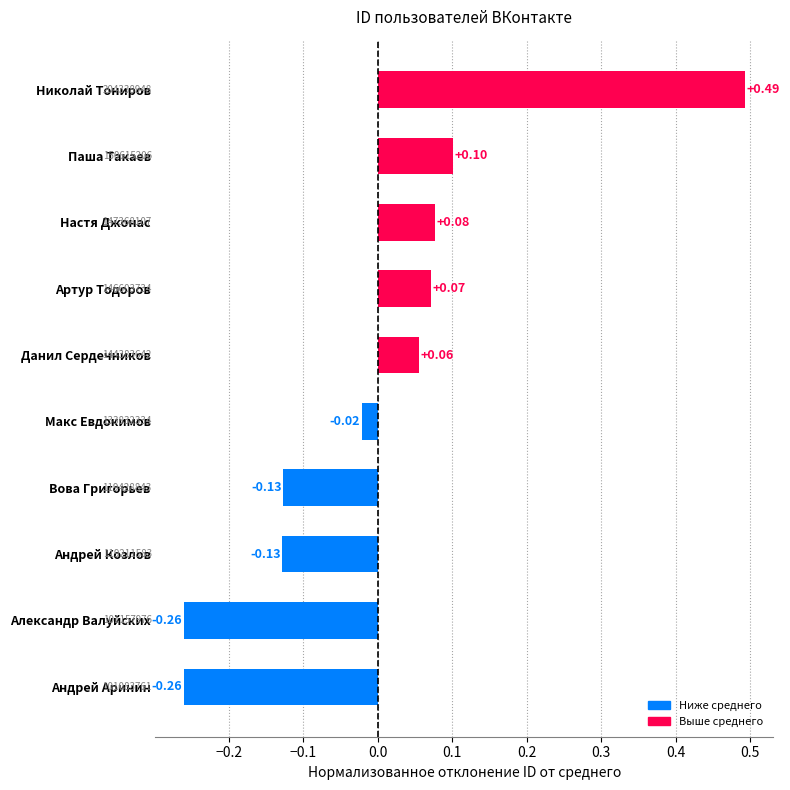

How many data points does each series have?

10